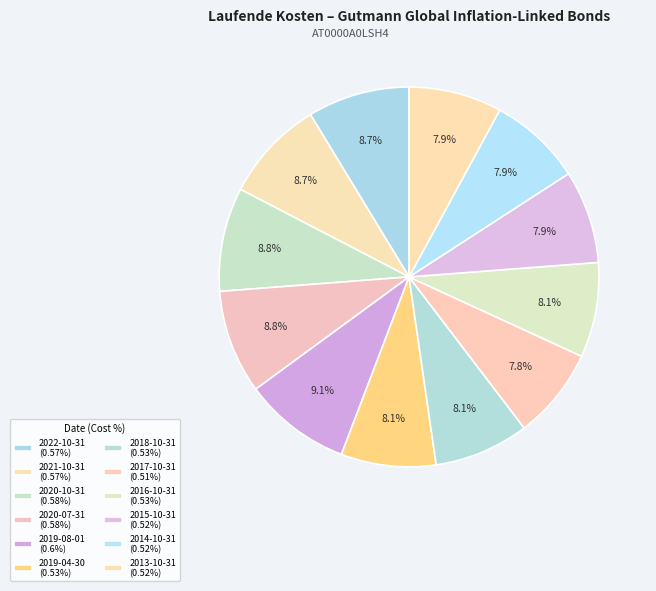

What is the largest slice in the pie chart?

2019-08-01